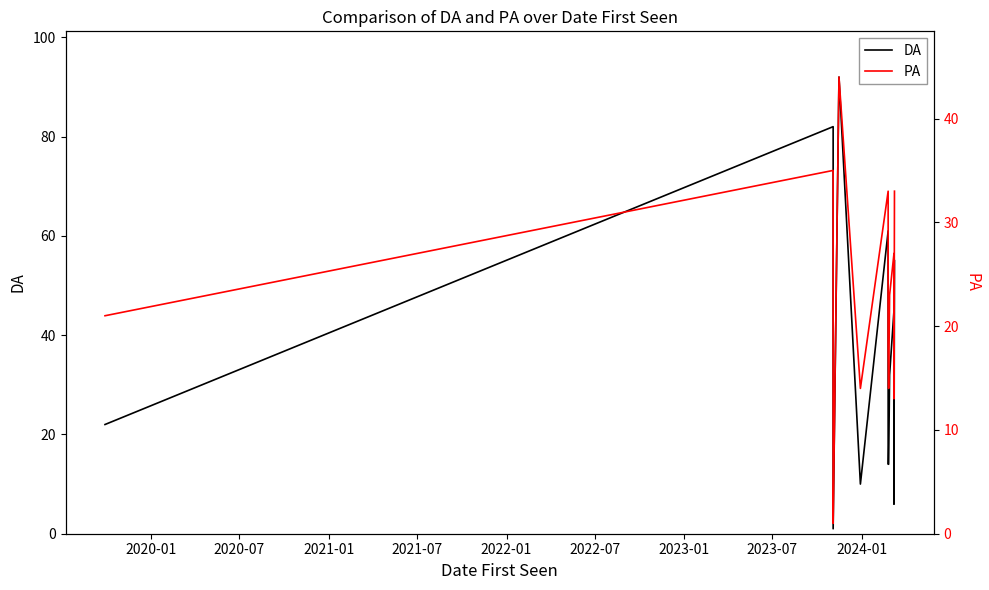

Is it true that PA equals 35 at 11?

False